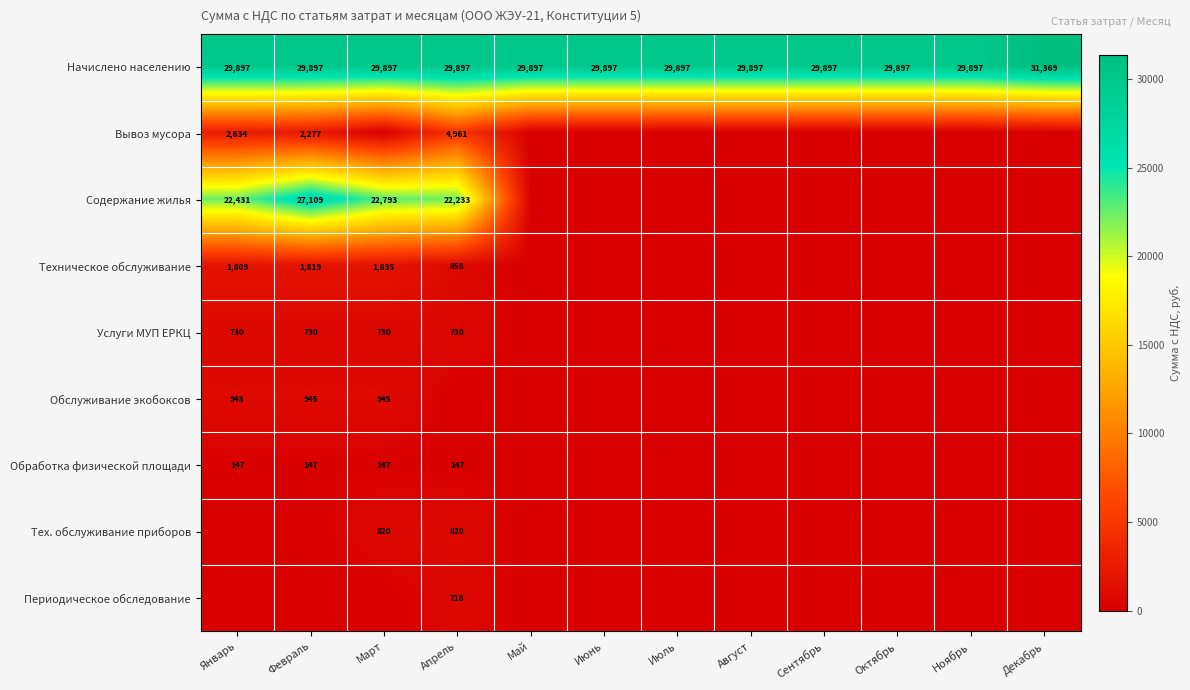

The Начислено населению series shows 29897 at Июль. True or false?

True